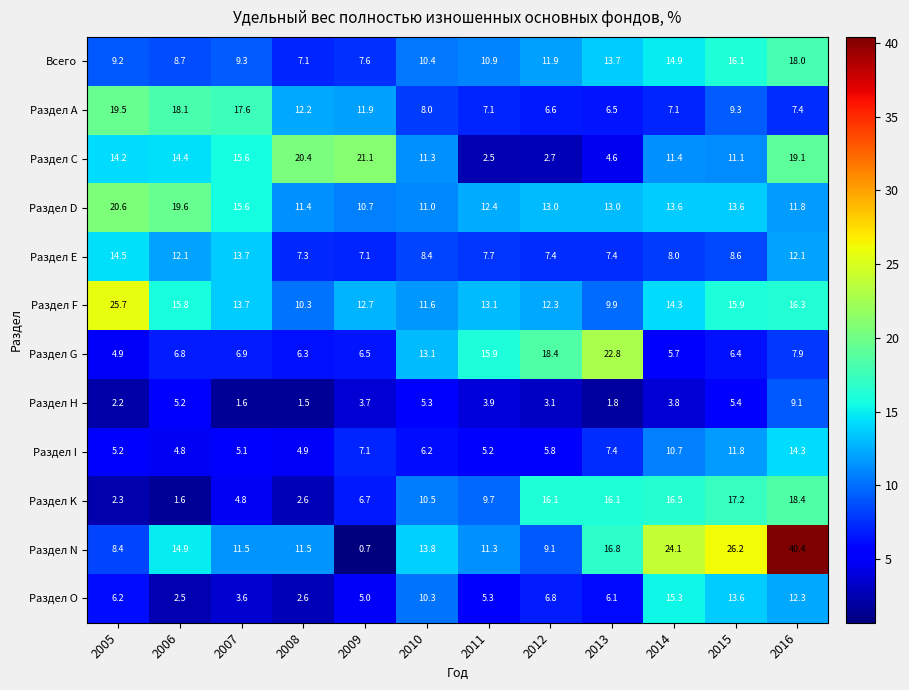

What is the sum of the Раздел G values at 2013 and 2007?

29.7